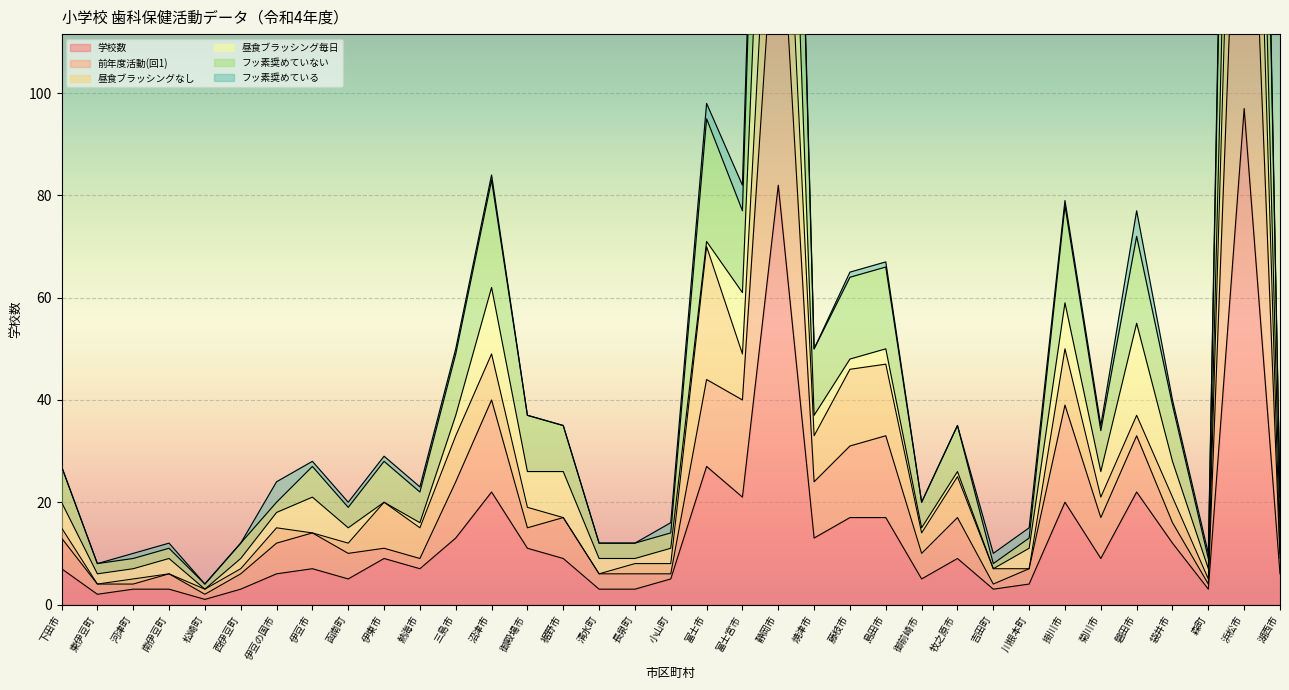

What is the difference between the 学校数 values at 熱海市 and 袋井市?

5